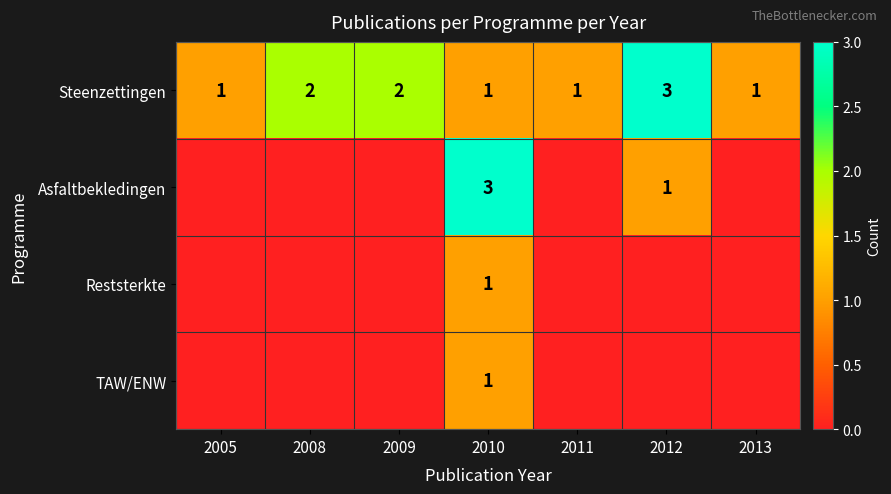

True or false: Steenzettingen has a value of 1 at 2009.

False